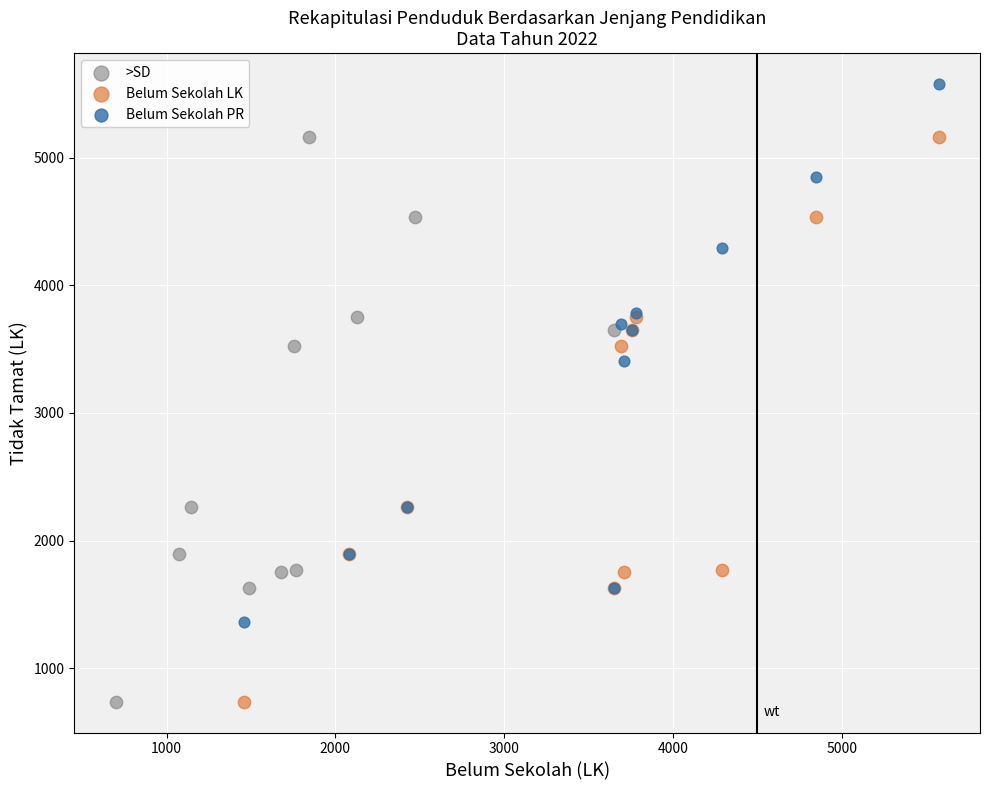

What are all the series names shown in the legend?

>SD, Belum Sekolah LK, Belum Sekolah PR